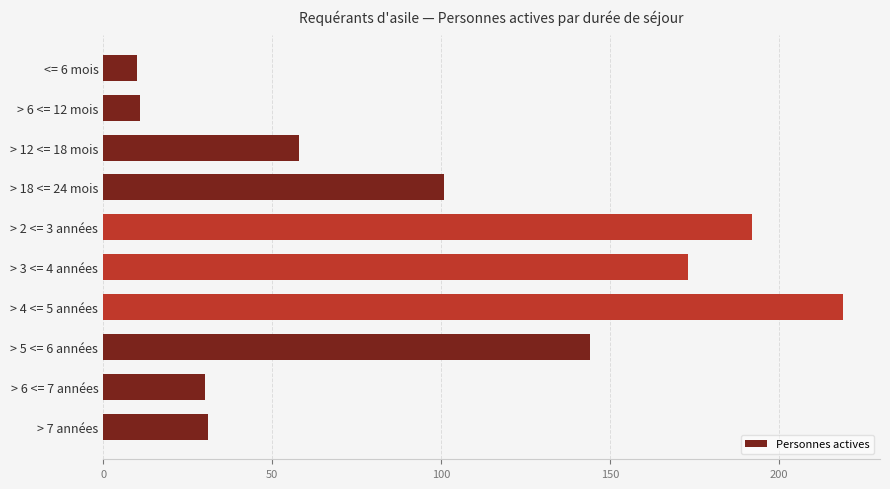

The chart shows a value of 20 at > 6 <= 7 années. True or false?

False